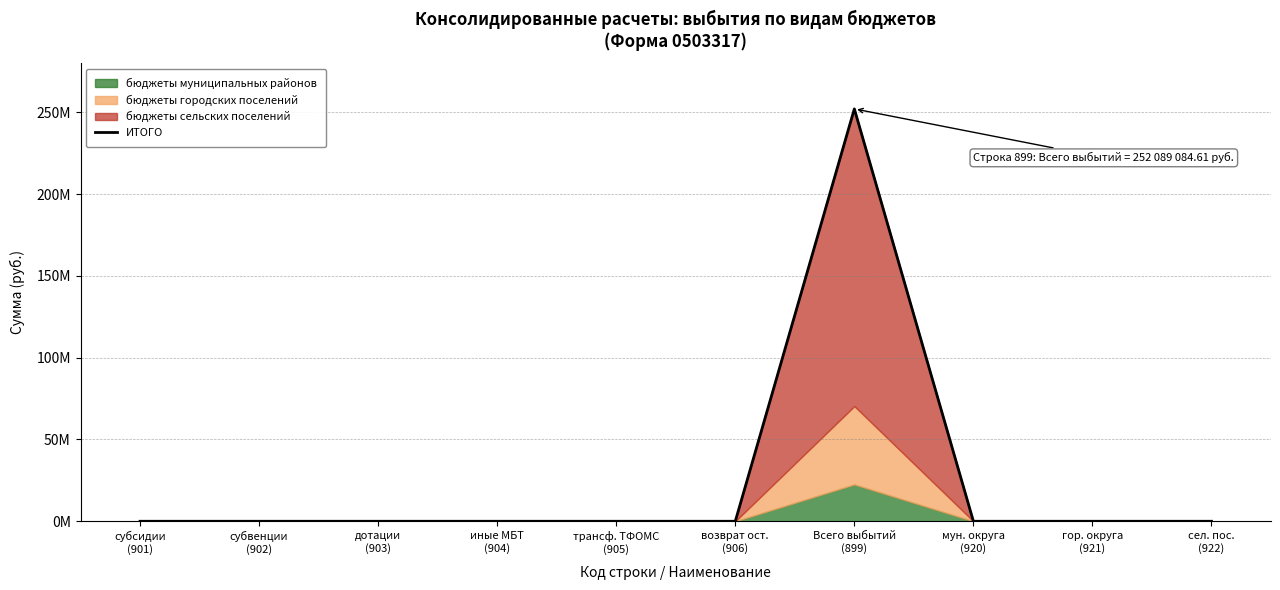

Rank the categories by value from highest to lowest.

Всего выбытий
(899), субсидии
(901), субвенции
(902), дотации
(903), иные МБТ
(904), трансф. ТФОМС
(905), возврат ост.
(906), мун. округа
(920), гор. округа
(921), сел. пос.
(922)